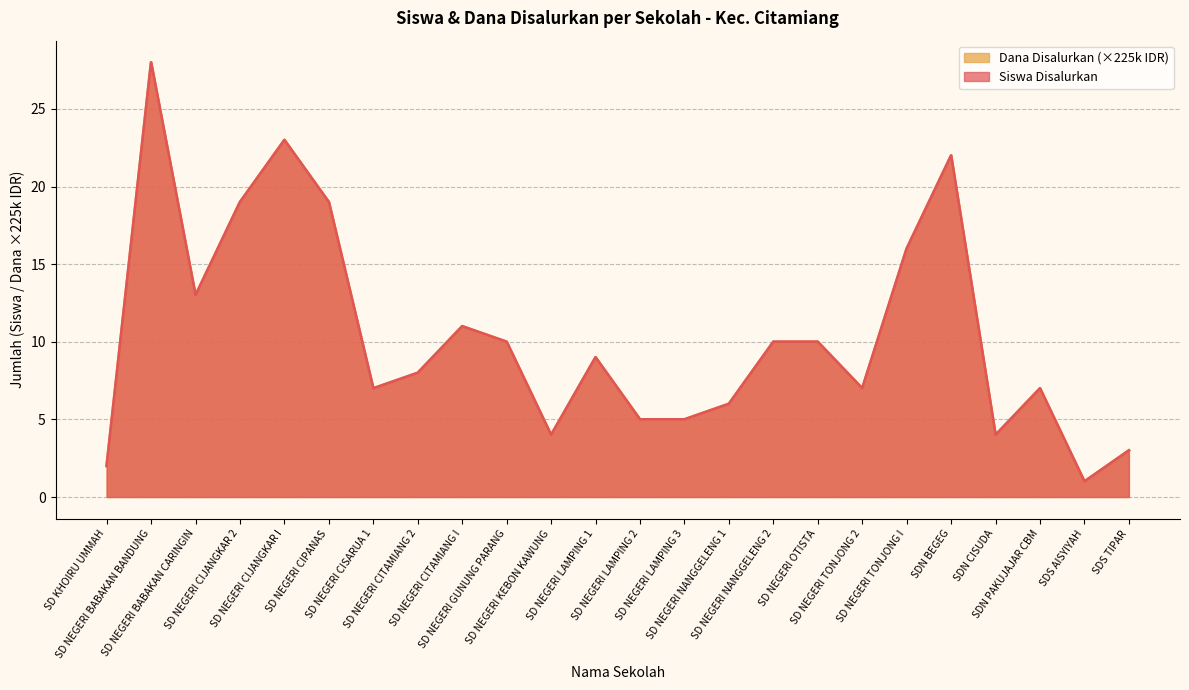

At which category does the chart reach its peak across all series?

SD NEGERI BABAKAN BANDUNG